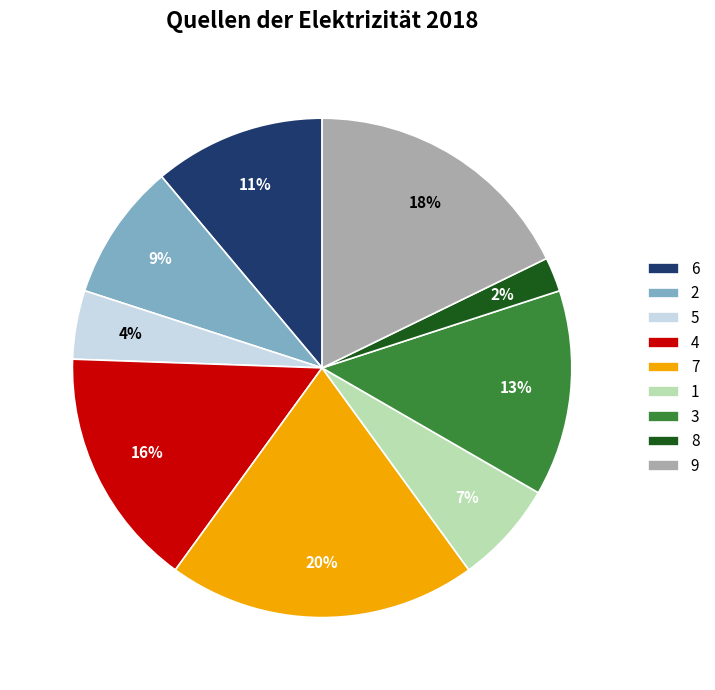

The 1 slice represents 7% of the pie. True or false?

True